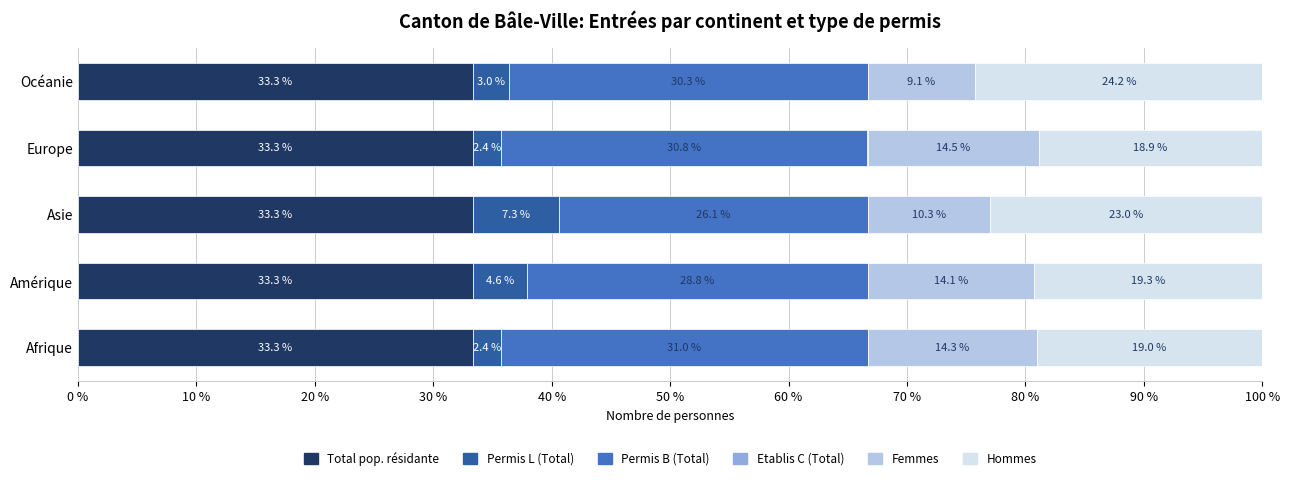

What is the total value across all series at Europe?

100.0